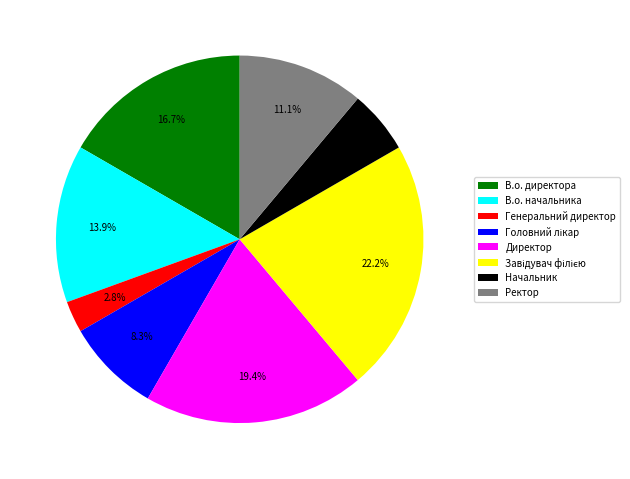

How many slices are in this pie chart?

8